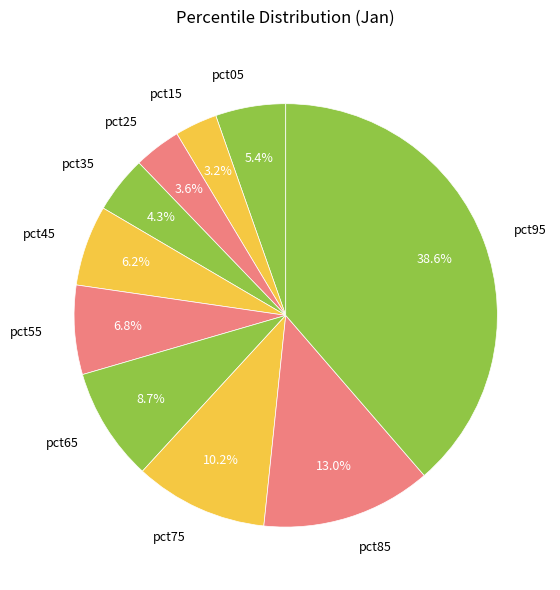

Is there any slice that represents more than half of the pie?

No